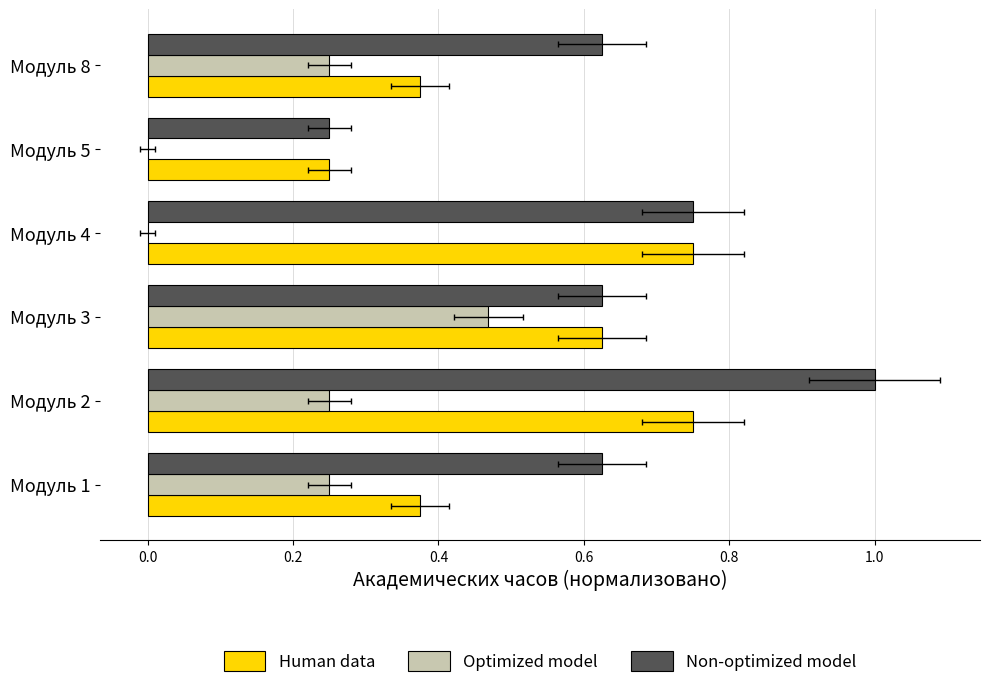

Is it true that Optimized model equals 0.0 at Модуль 4?

True